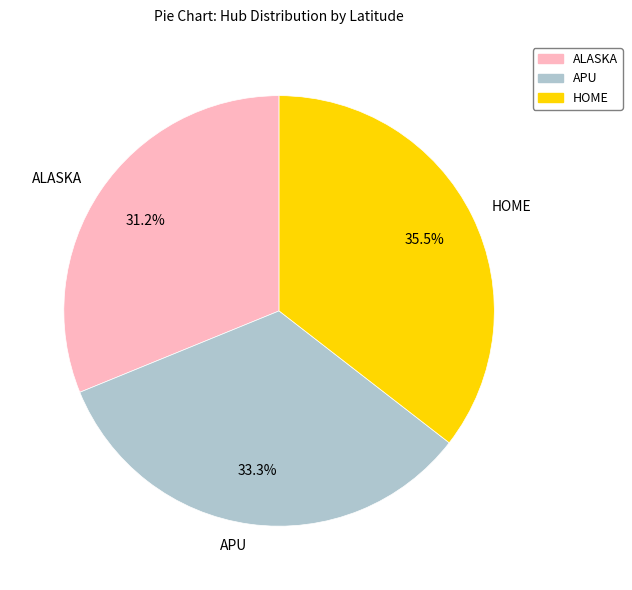

Which slice is the largest?

HOME